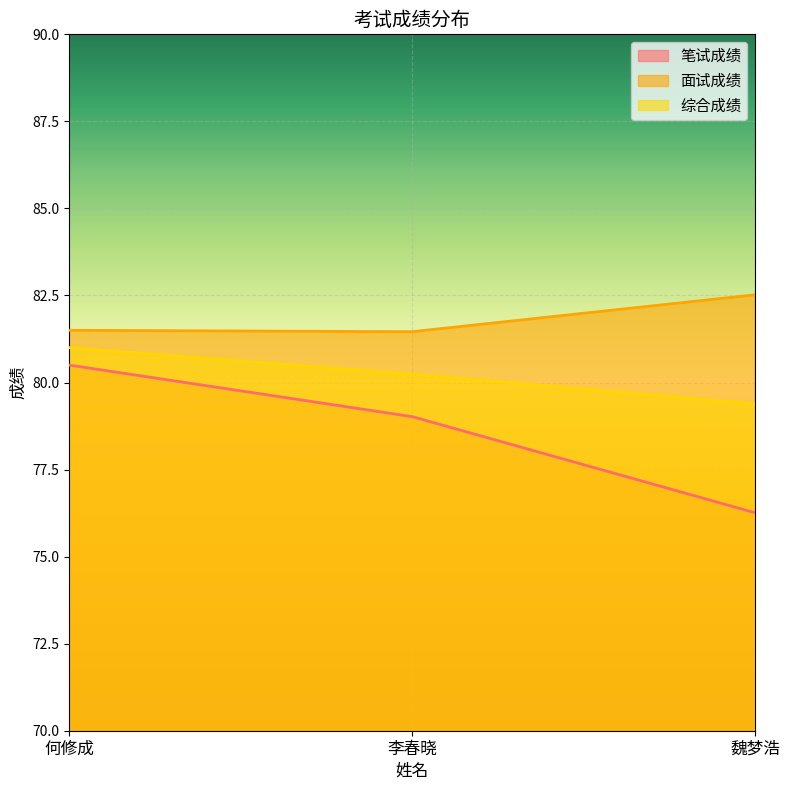

Reading left to right, what are all the values shown in this chart?

笔试成绩: 何修成=80.5	李春晓=79.0	魏梦浩=76.3
面试成绩: 何修成=81.5	李春晓=81.5	魏梦浩=82.5
综合成绩: 何修成=81.0	李春晓=80.2	魏梦浩=79.4